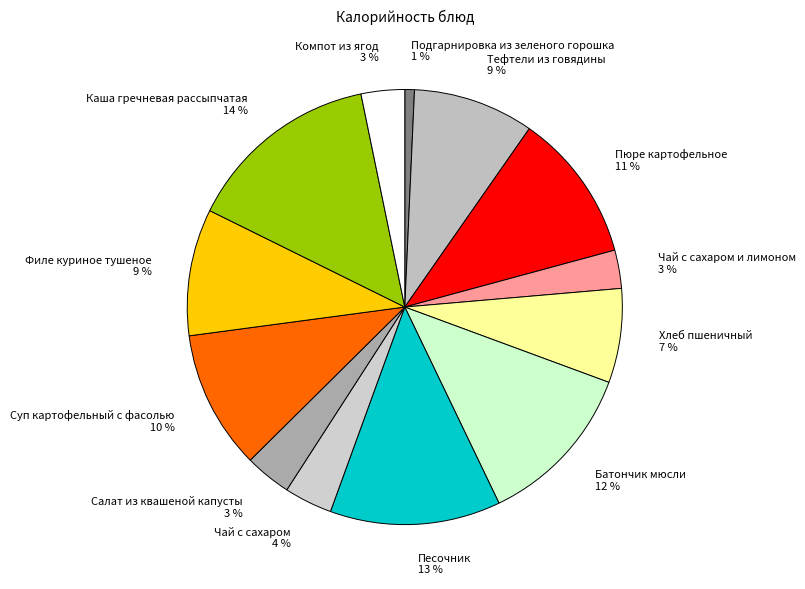

To the nearest percent, what is the average slice percentage?

8%